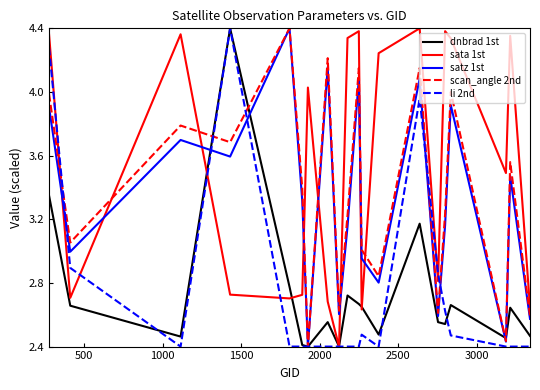

True or false: satz 1st has more than 2 interior local peaks.

True